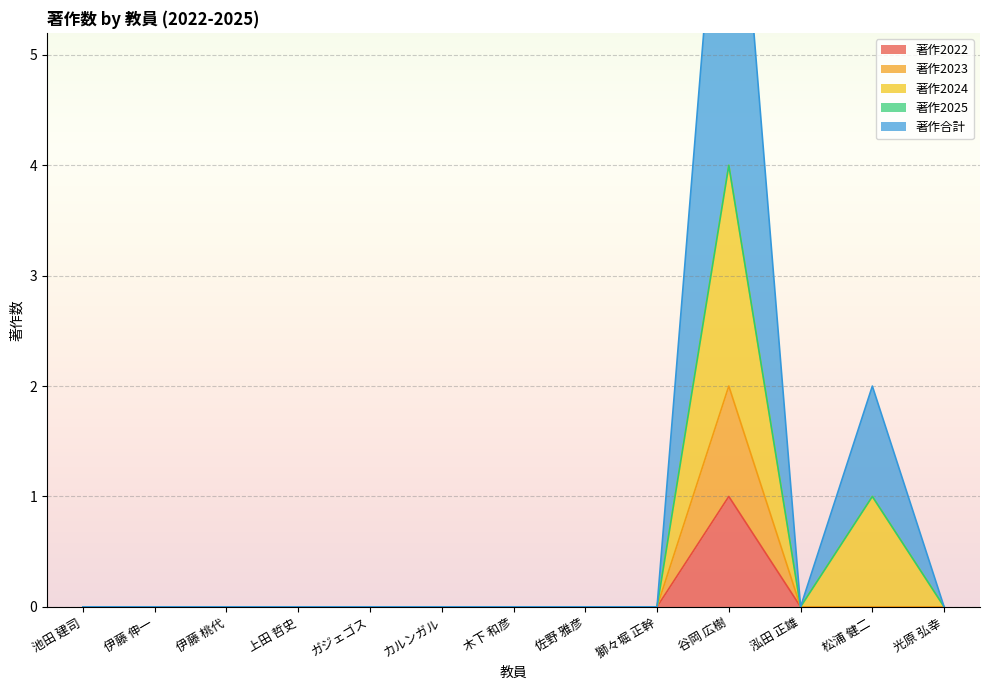

Which series has the largest total across all categories?

著作合計